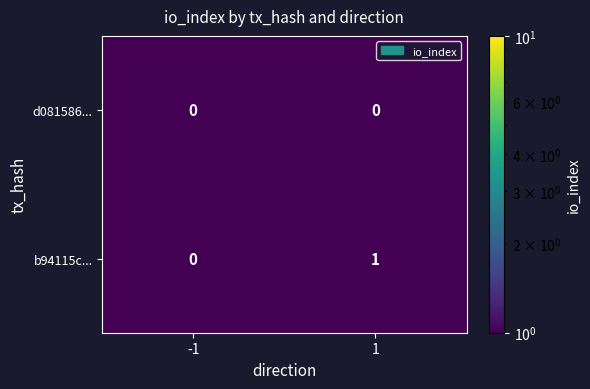

What is the smallest value displayed?

0